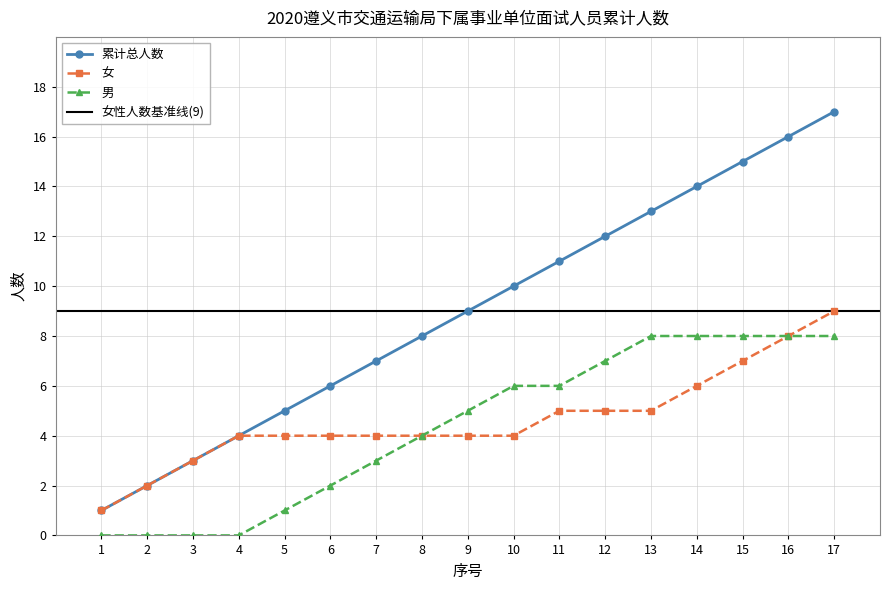

What is the value of the Male point at the 12th from the left?

7